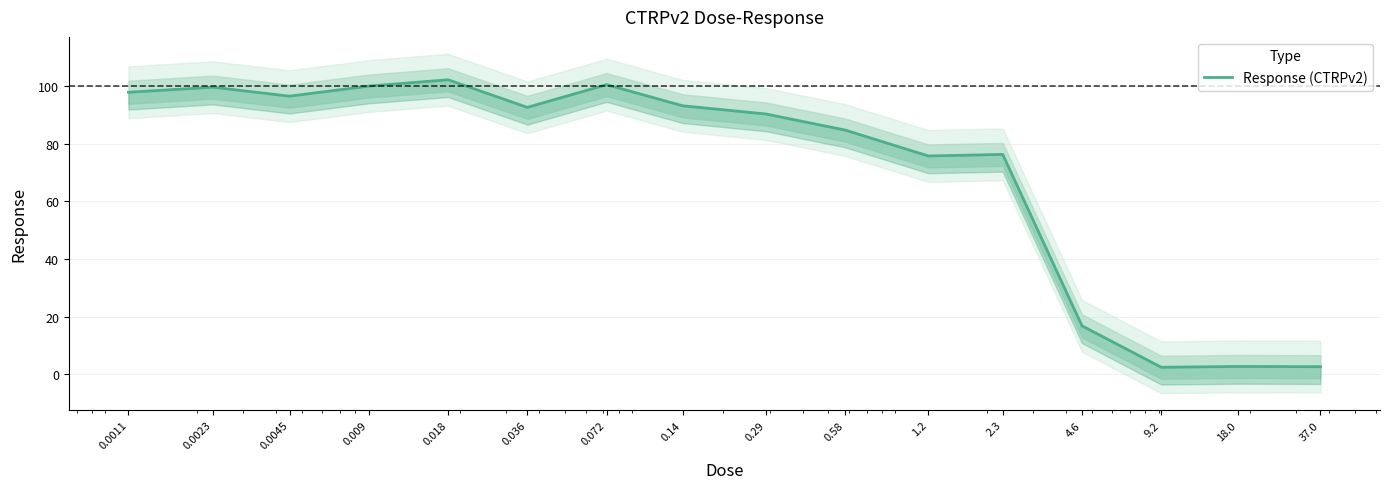

What is the greatest value displayed?

102.3